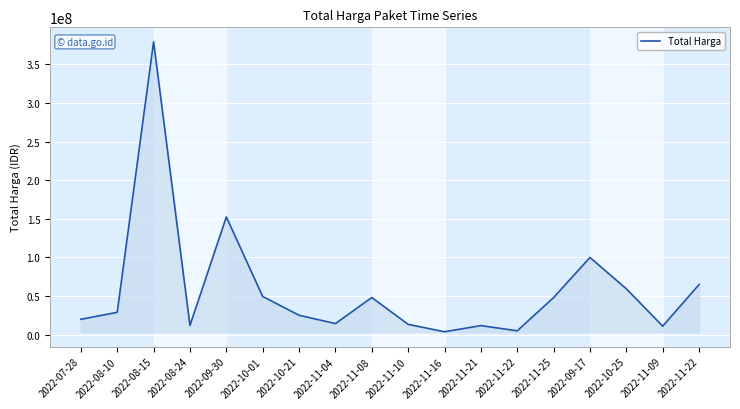

What is the difference between the maximum and minimum values?

375250000